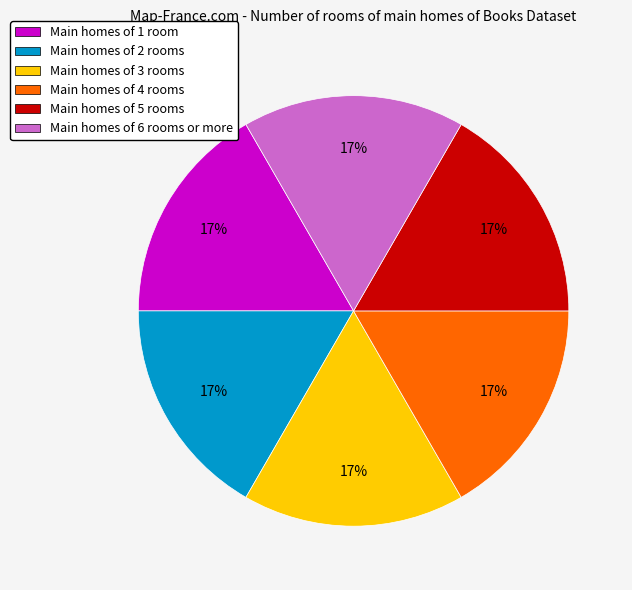

Is there any slice that represents more than half of the pie?

No